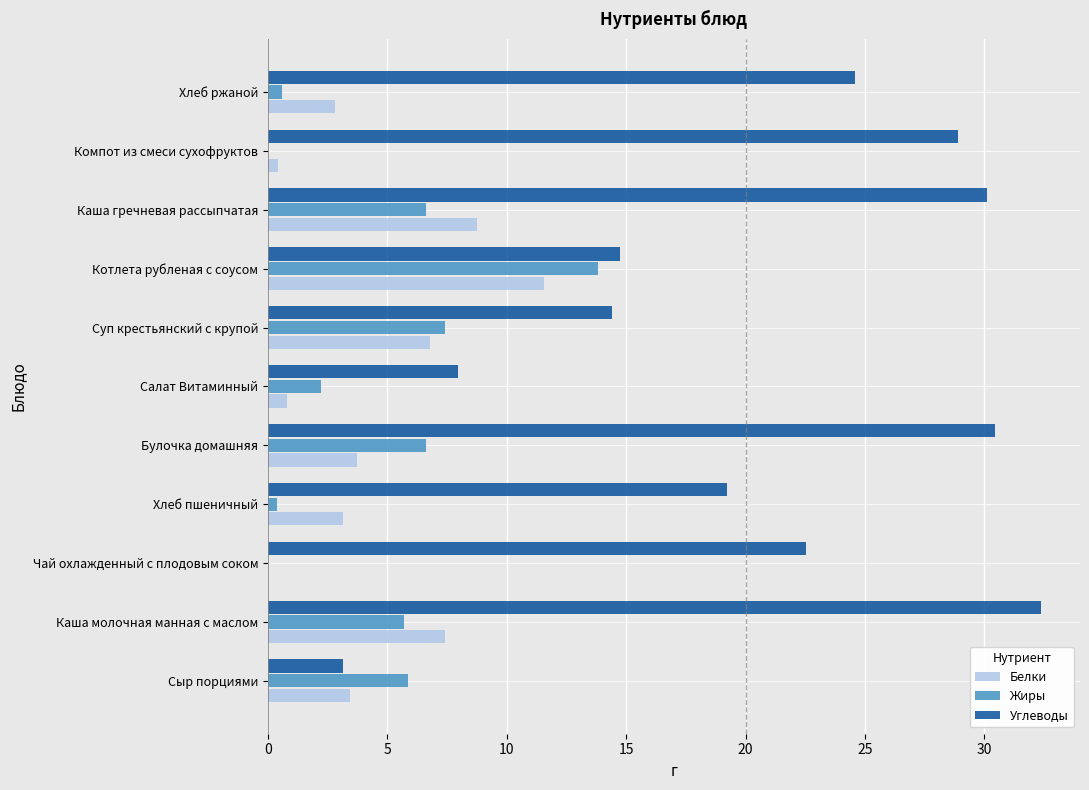

Is it true that Углеводы equals 30.4 at Булочка домашняя?

True